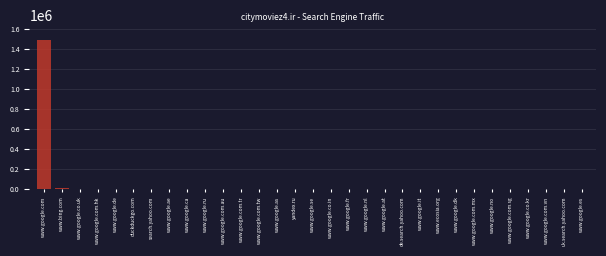

What is the sum of all values?

1508291